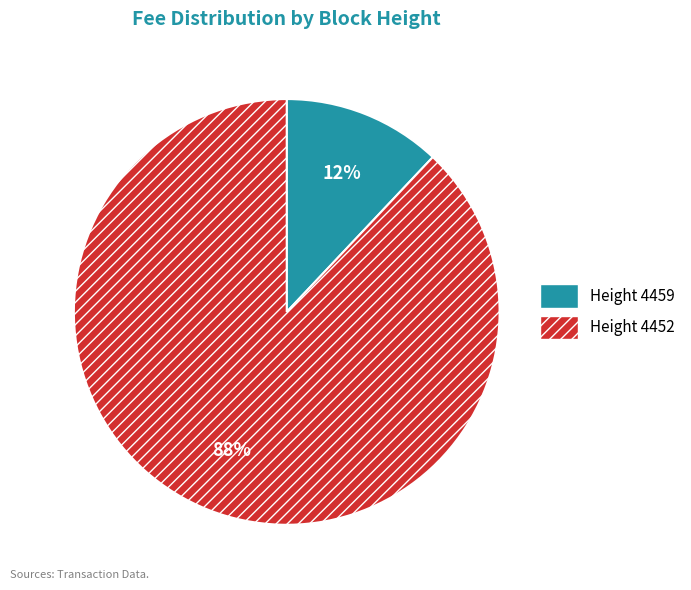

Combined, do Height 4459 and Height 4452 account for over 50%?

Yes